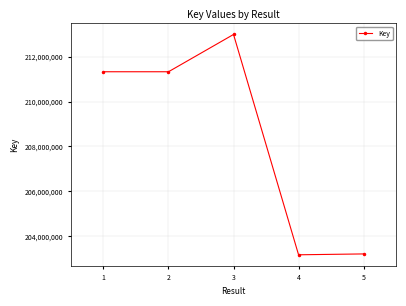

What is the difference between the second highest and second lowest values?

8114169